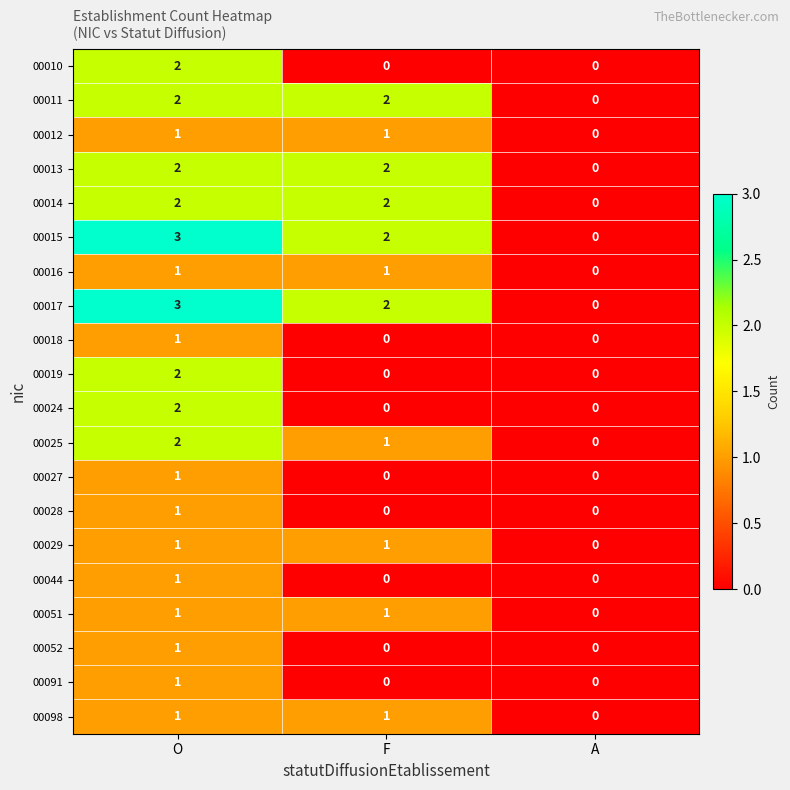

How many values in the 00025 series are below 1?

1